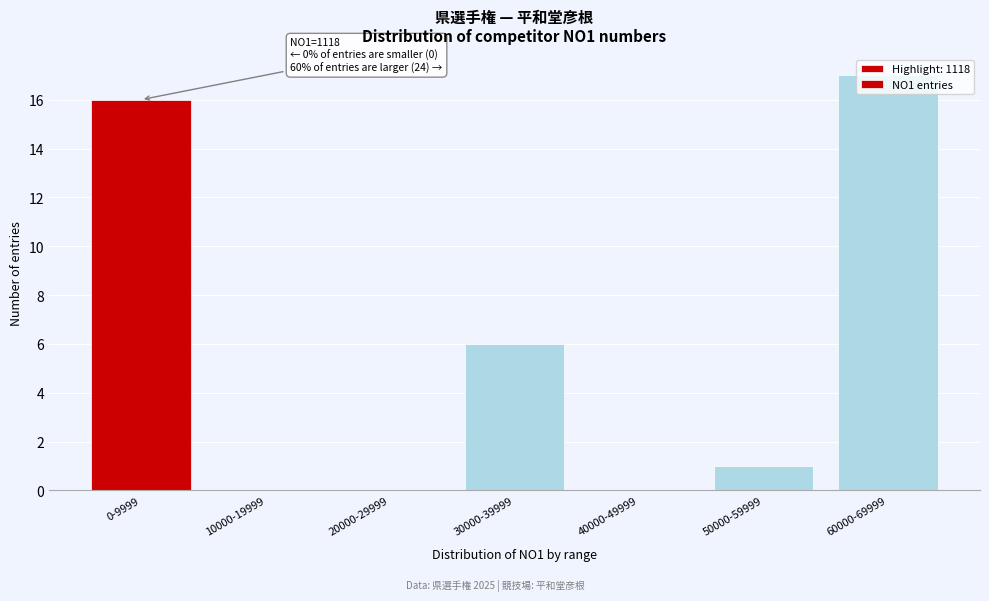

Approximately how many times larger is the value at 60000-69999 compared to 50000-59999?

17.0